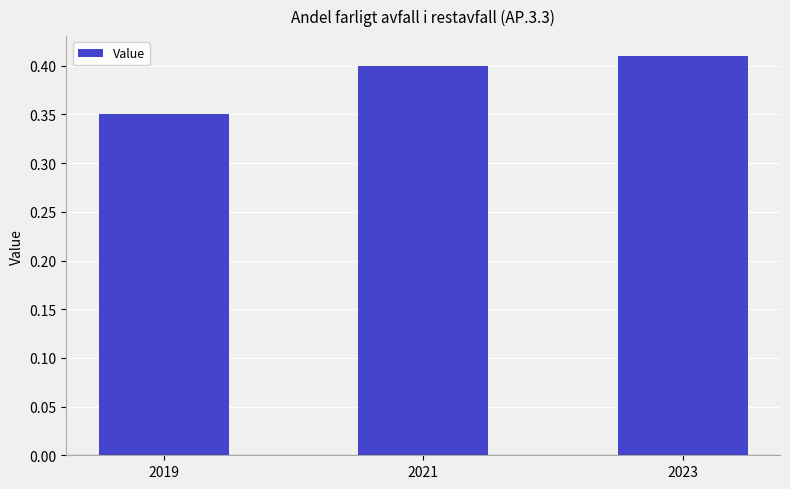

Count the values in the range 0 to 1.

3